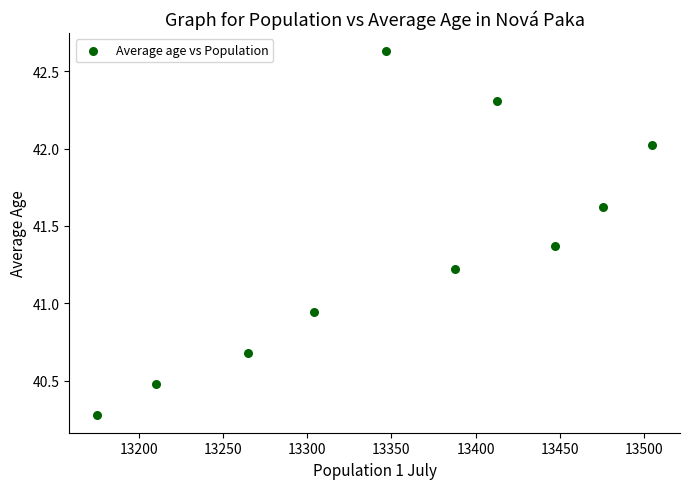

What is the range of X values (max minus min)?

330.0